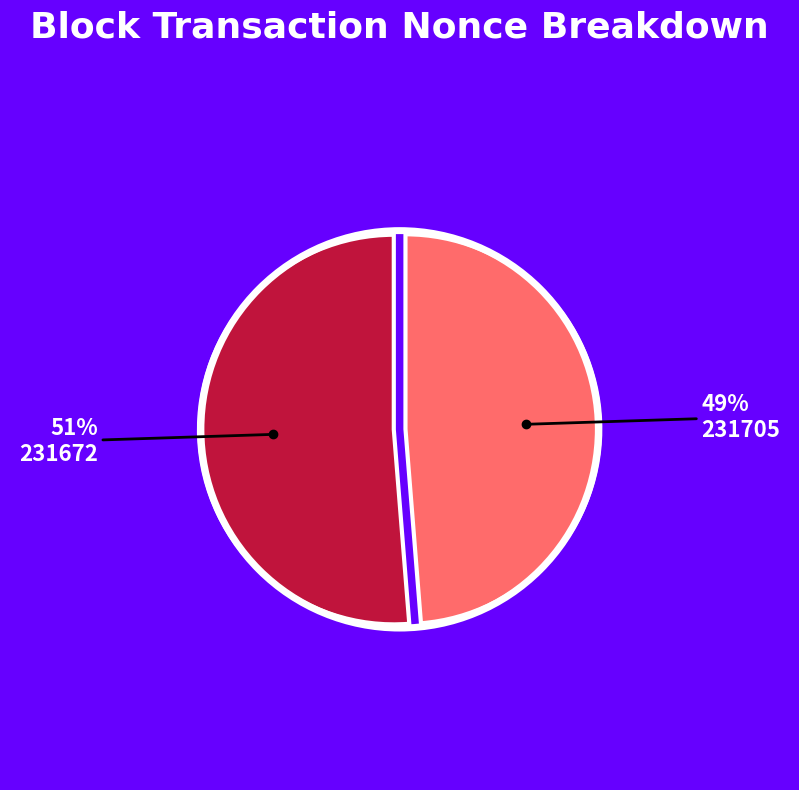

Is there any slice that represents more than half of the pie?

Yes